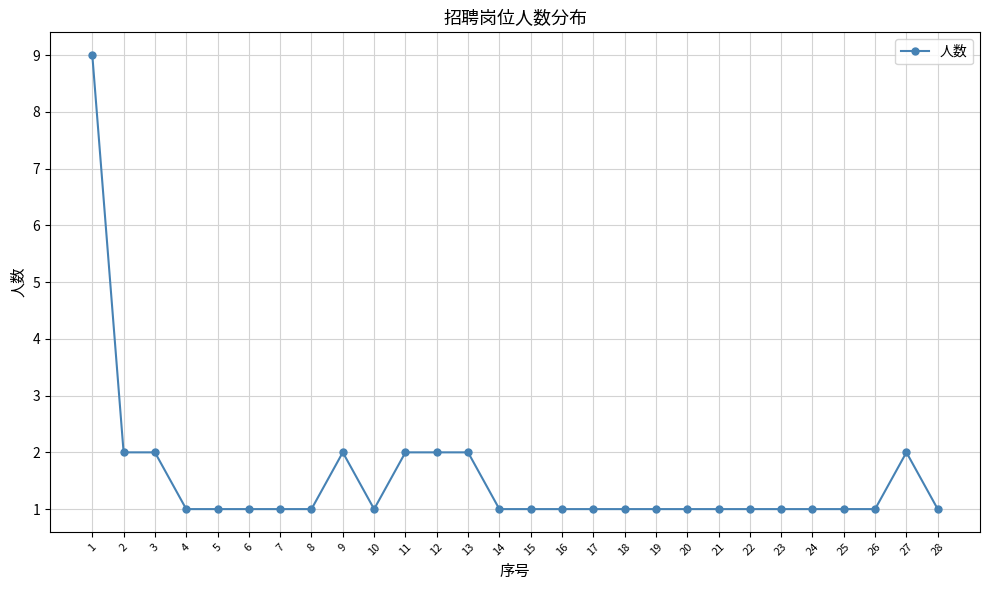

What value does the data have at 23?

1